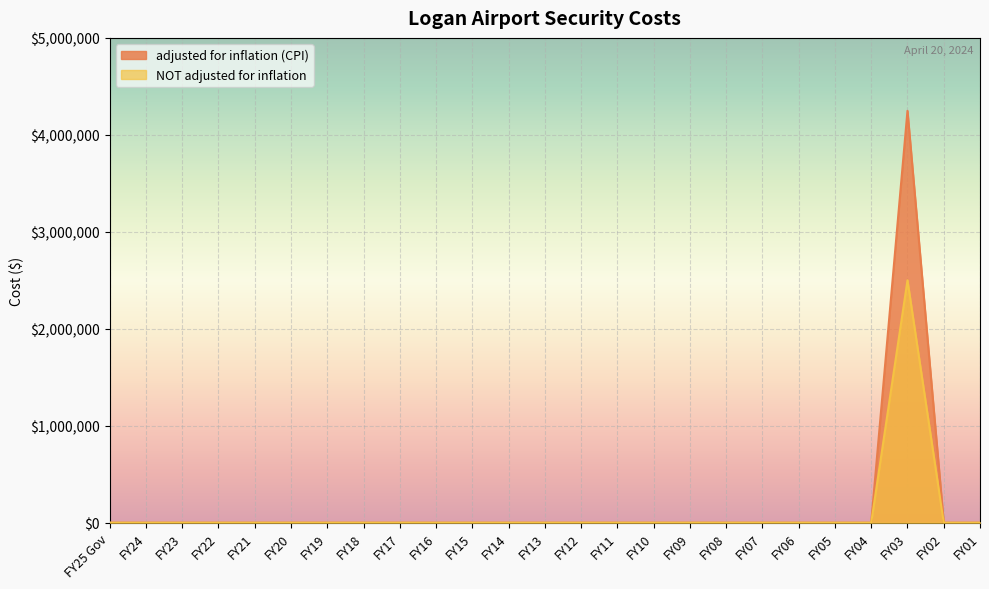

Between FY11 and FY06, which is larger?

FY11